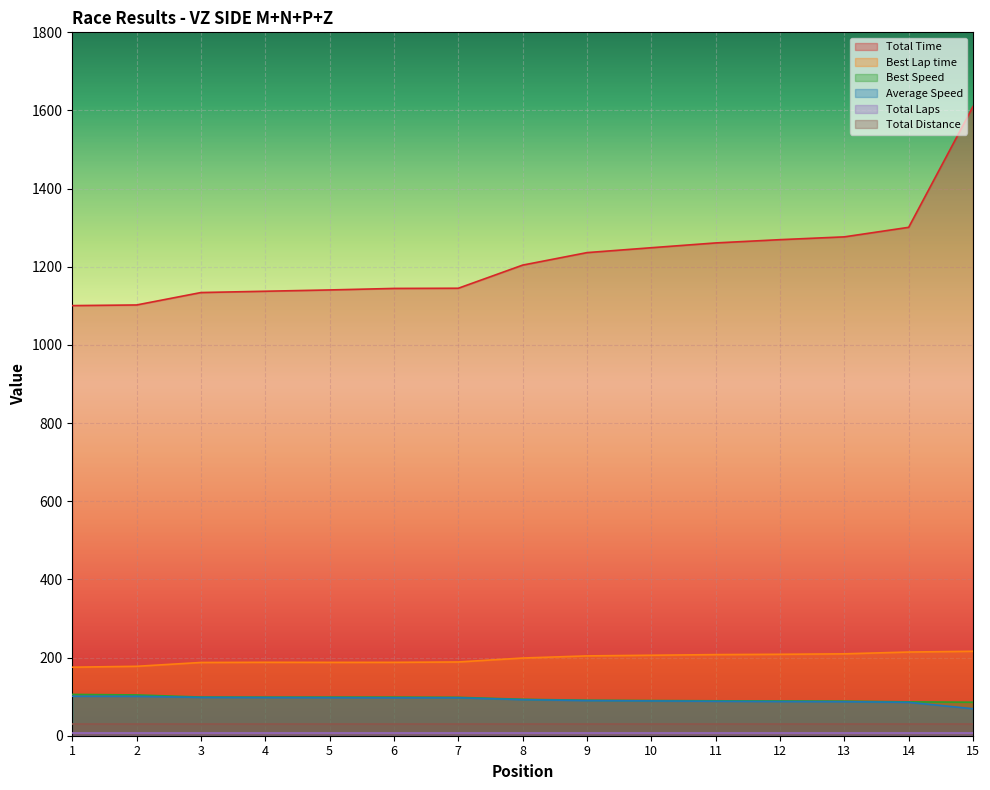

In Best Lap time, how many points are lower than both neighbors (excluding endpoints)?

1